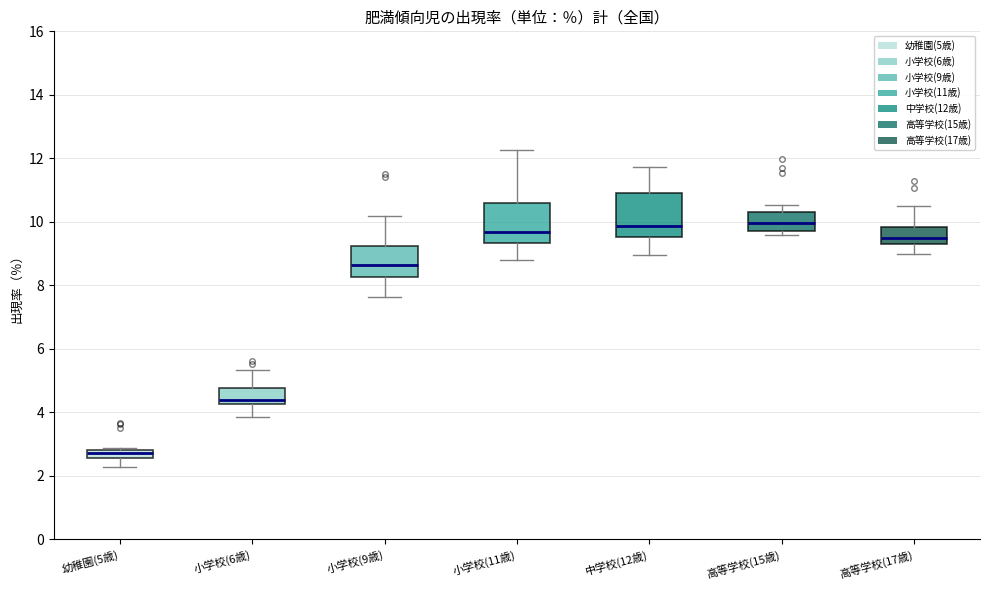

Which box has the lowest median line?

幼稚園(5歳)